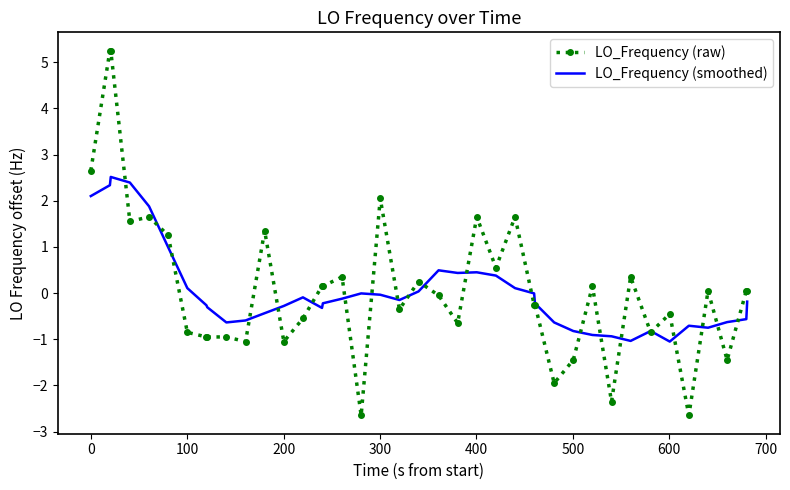

What is the lowest value of the LO_Frequency (raw) series?

-2.6